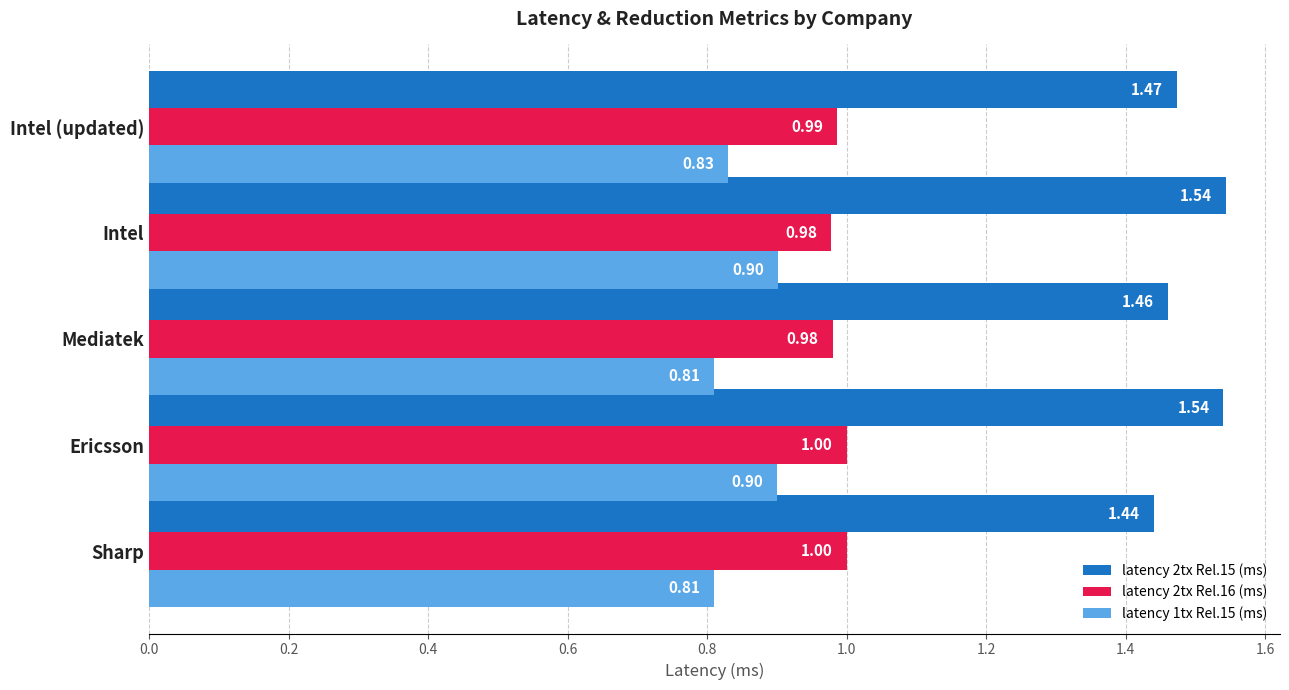

Which series has the largest total across all categories?

latency 2tx Rel.15 (ms)